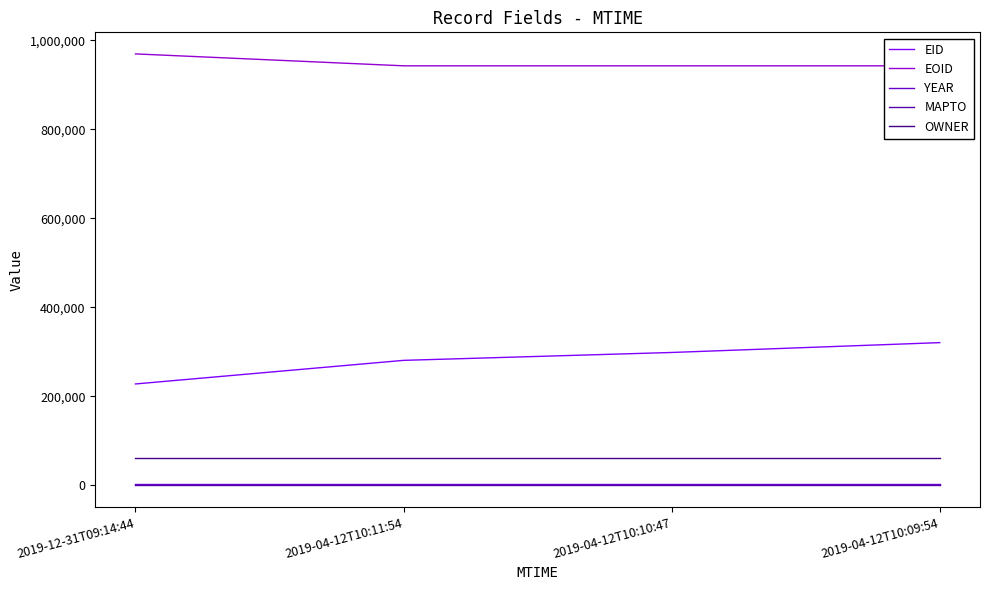

The YEAR series shows 1145 at 2019-04-12T10:09:54. True or false?

False